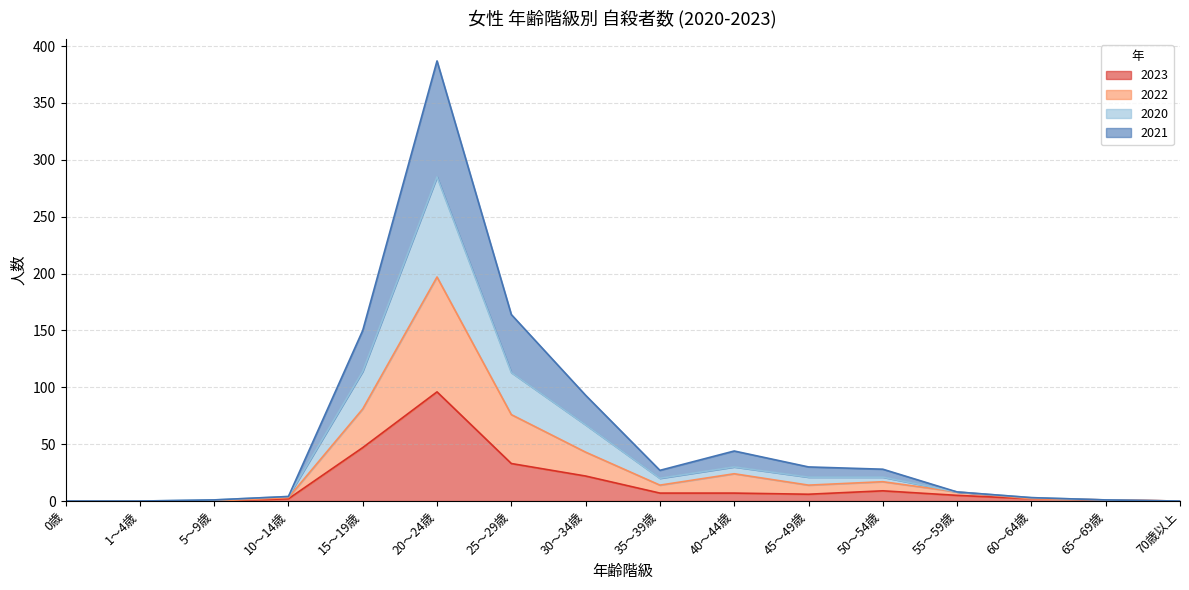

At which category is the sum across all series the highest?

20～24歳